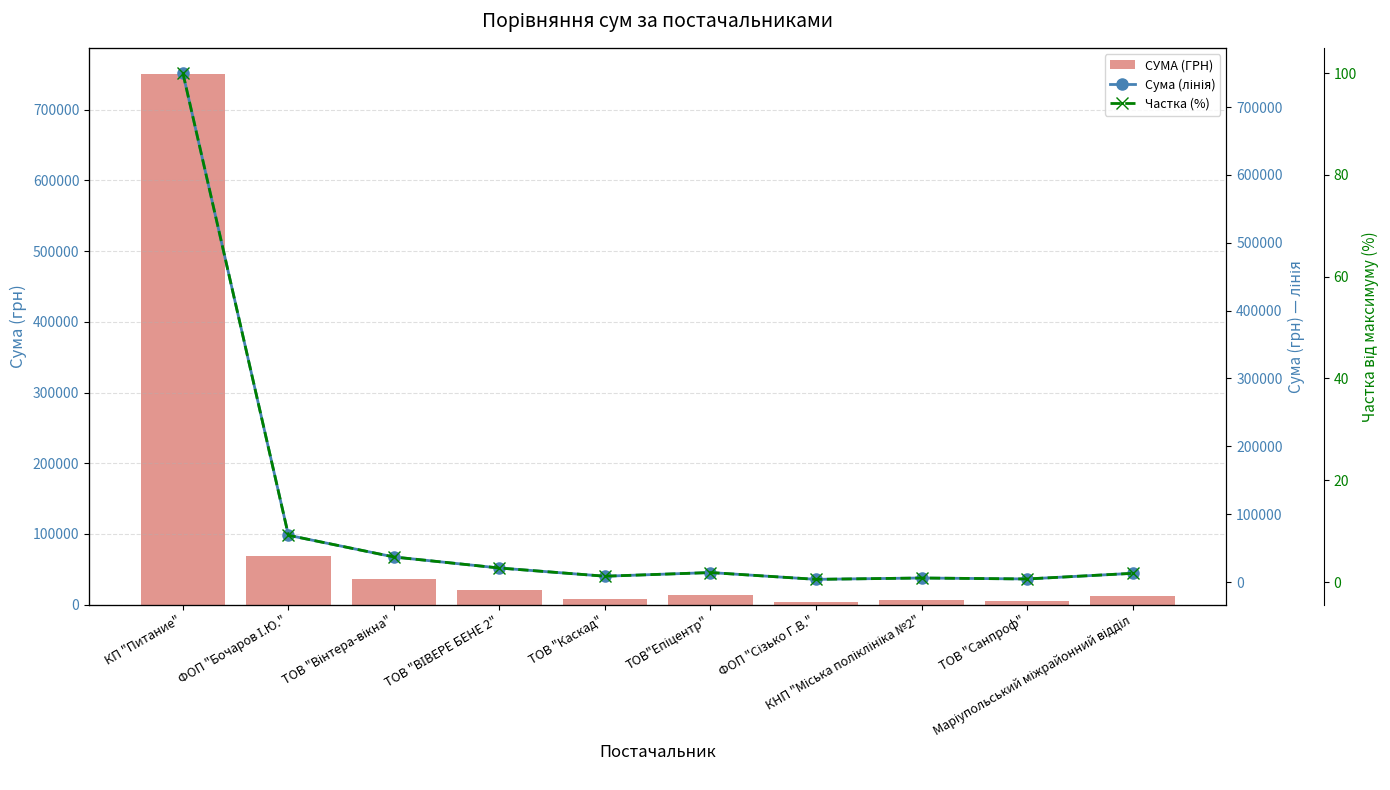

What is the difference between the maximum and minimum values in the СУМА (ГРН) series?

746190.1